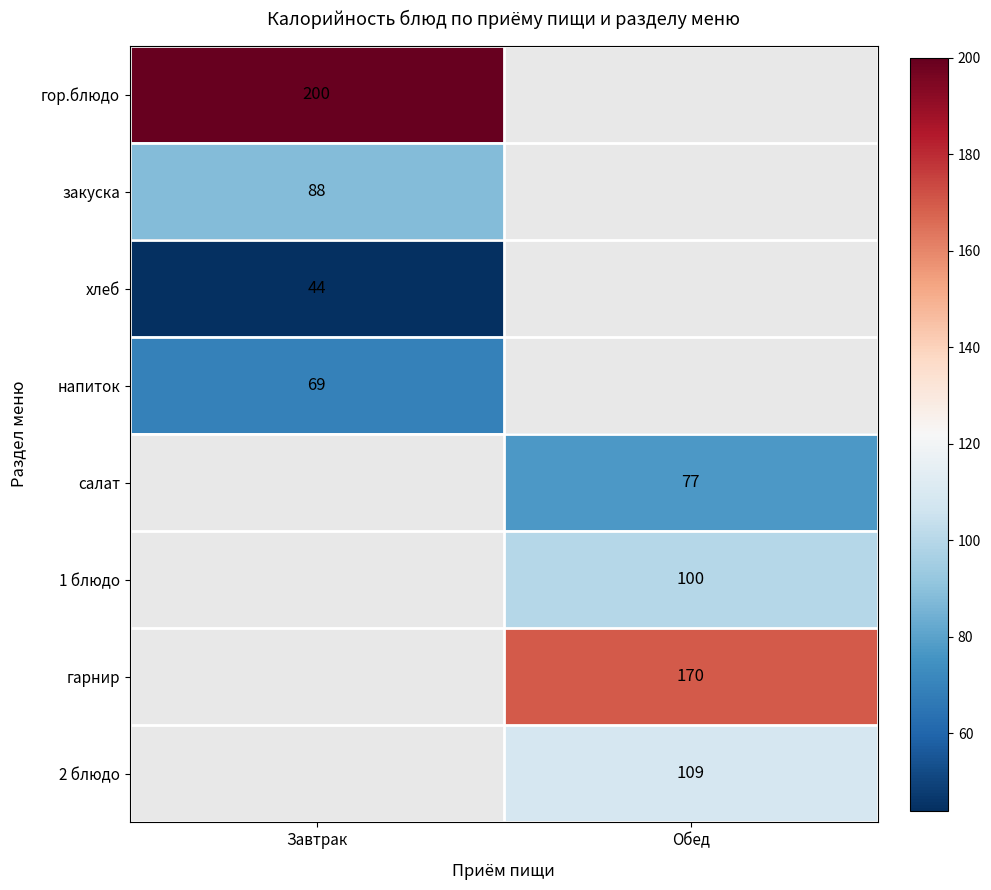

The value of закуска at Завтрак is 88. True or false?

True